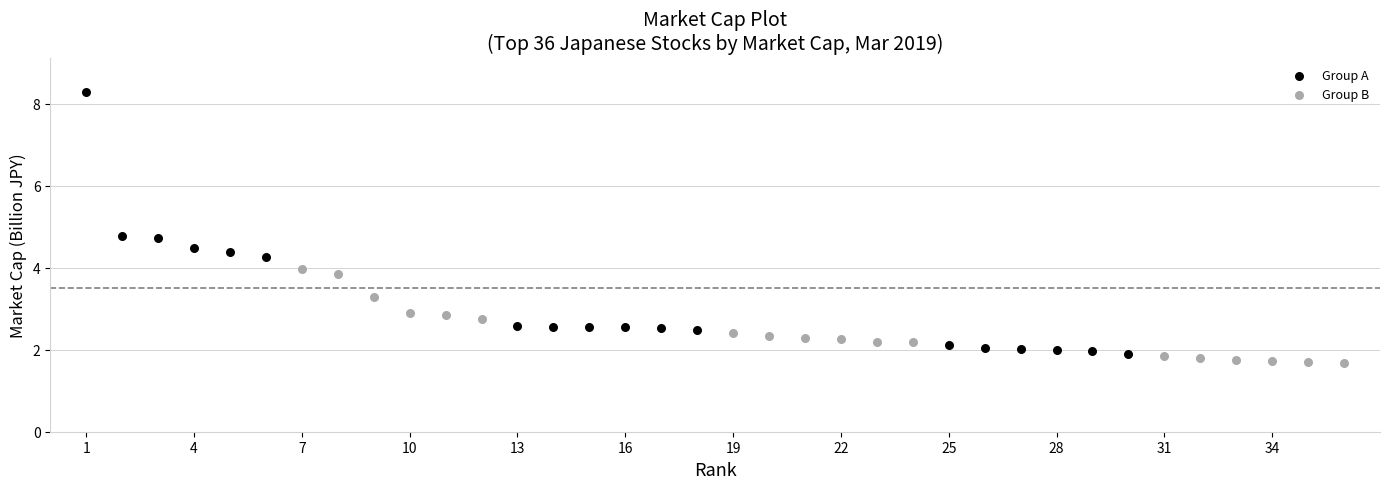

Which series has the largest Y range (max minus min)?

Group A